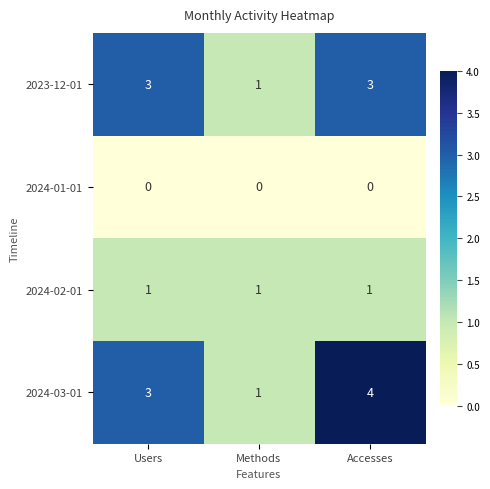

At how many categories does at least one series exceed 2?

2